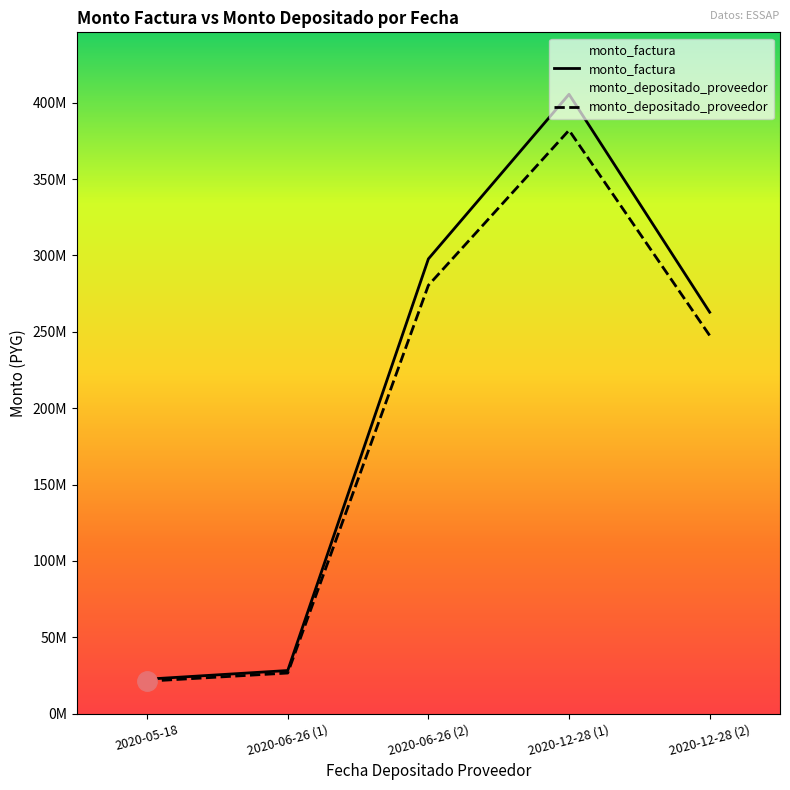

Which has a higher value, 2020-12-28 (1) or 2020-06-26 (2)?

2020-12-28 (1)